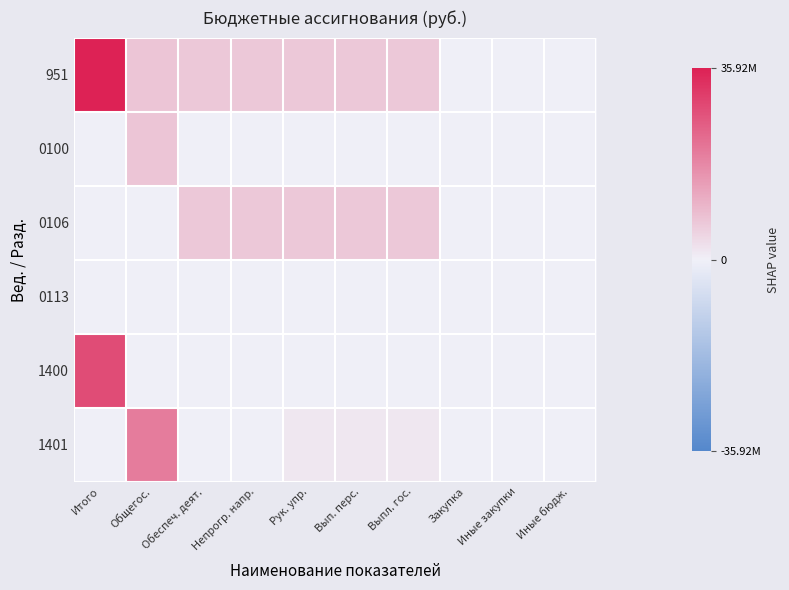

How many categories are shown in the chart?

10